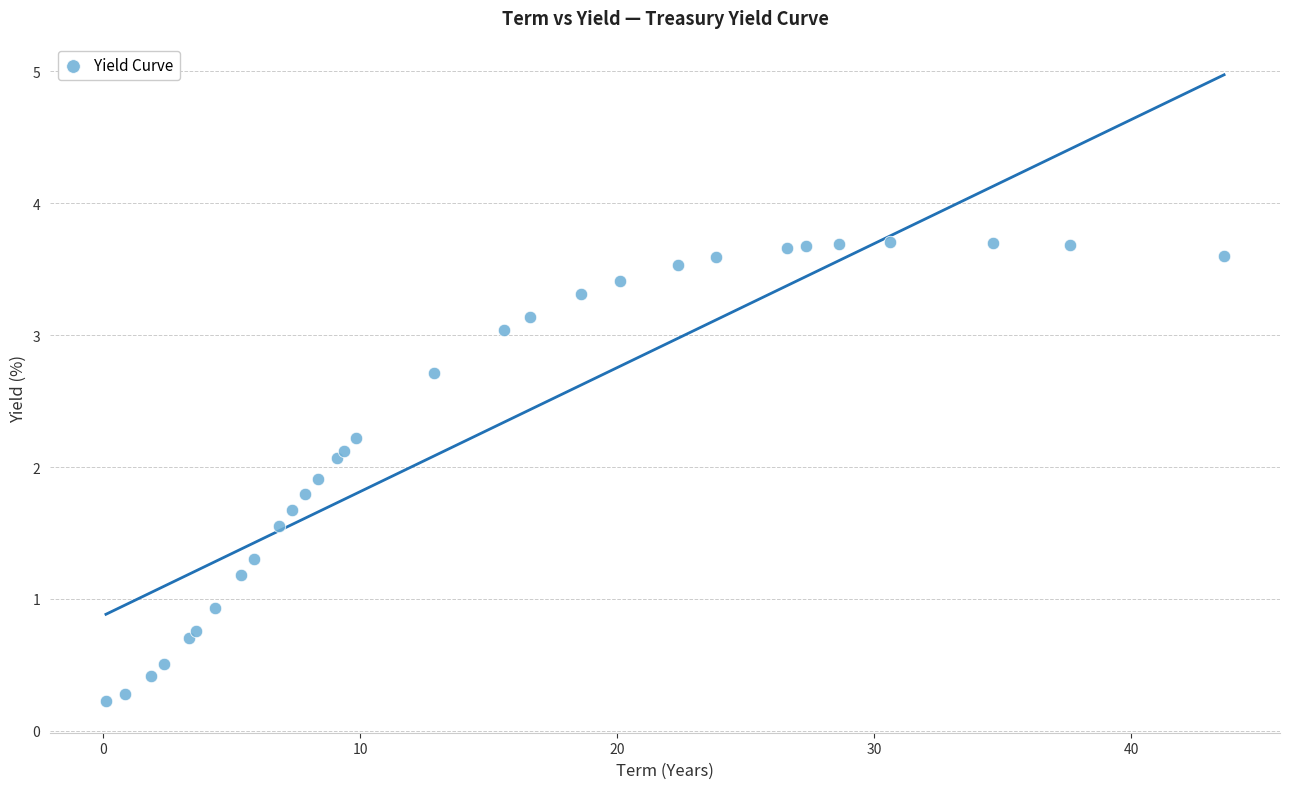

What is the range of Y values (max minus min)?

3.5